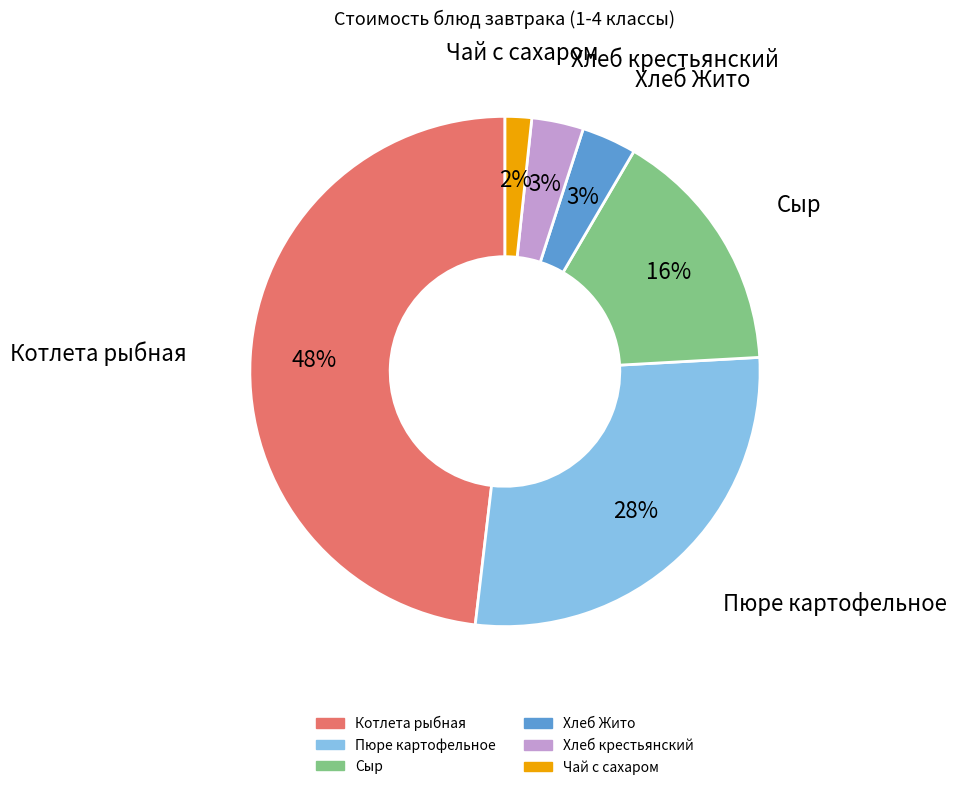

What is the ratio of the value at Хлеб крестьянский to the value at Котлета рыбная?

0.1